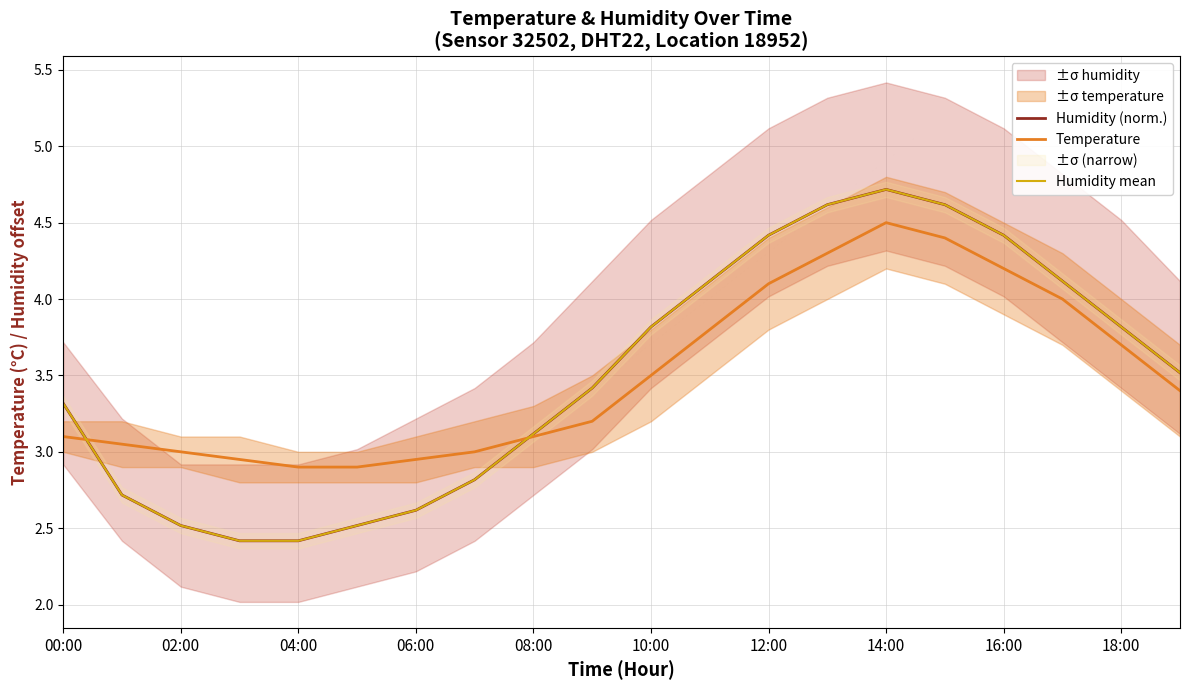

Rank the series at 17 from lowest to highest value.

Temperature, Humidity (norm.), Humidity mean